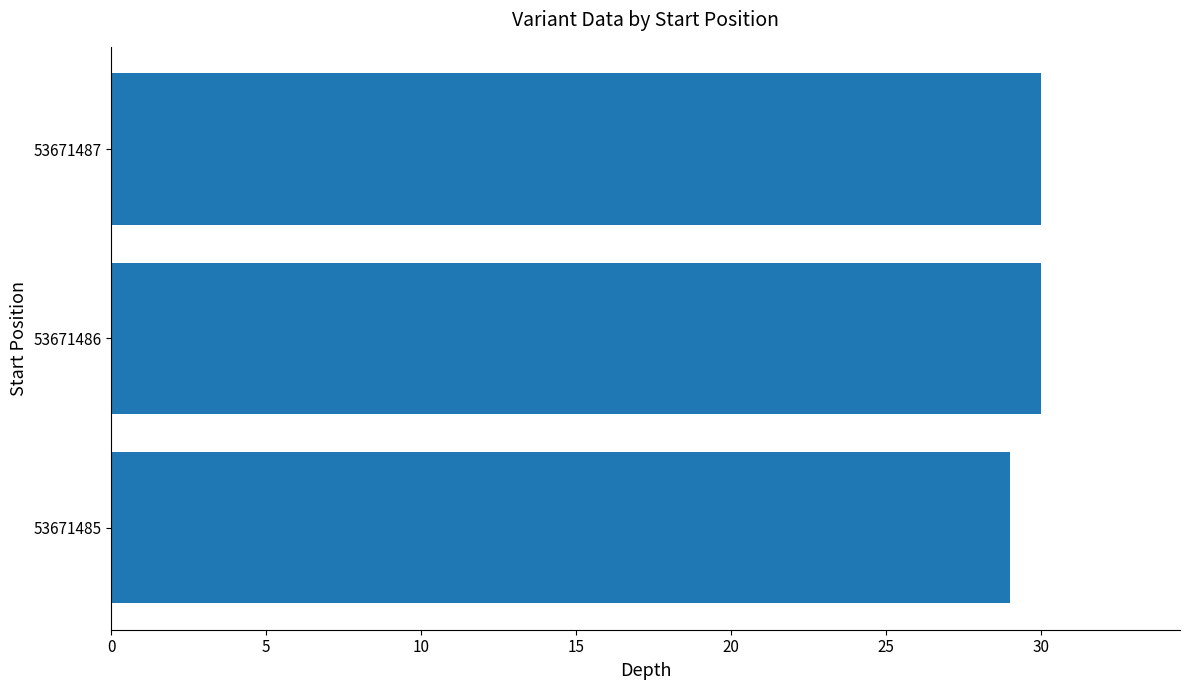

Count the number of categories in the chart.

3